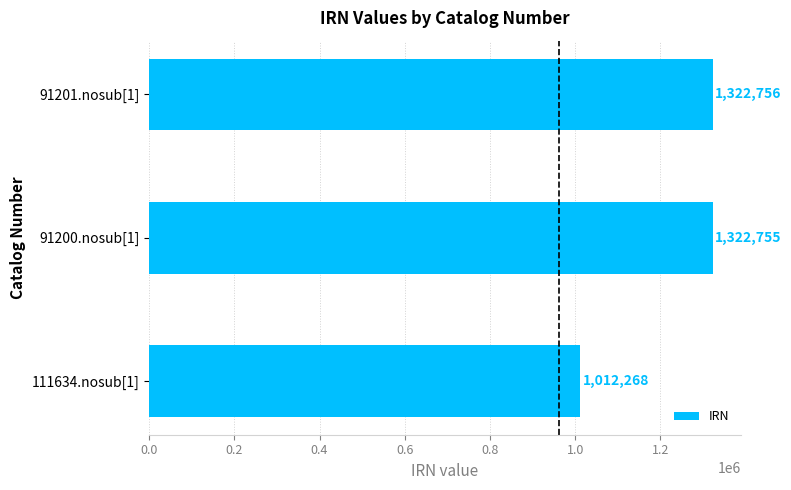

What is the change in value from 111634.nosub[1] to 91201.nosub[1]?

+310488